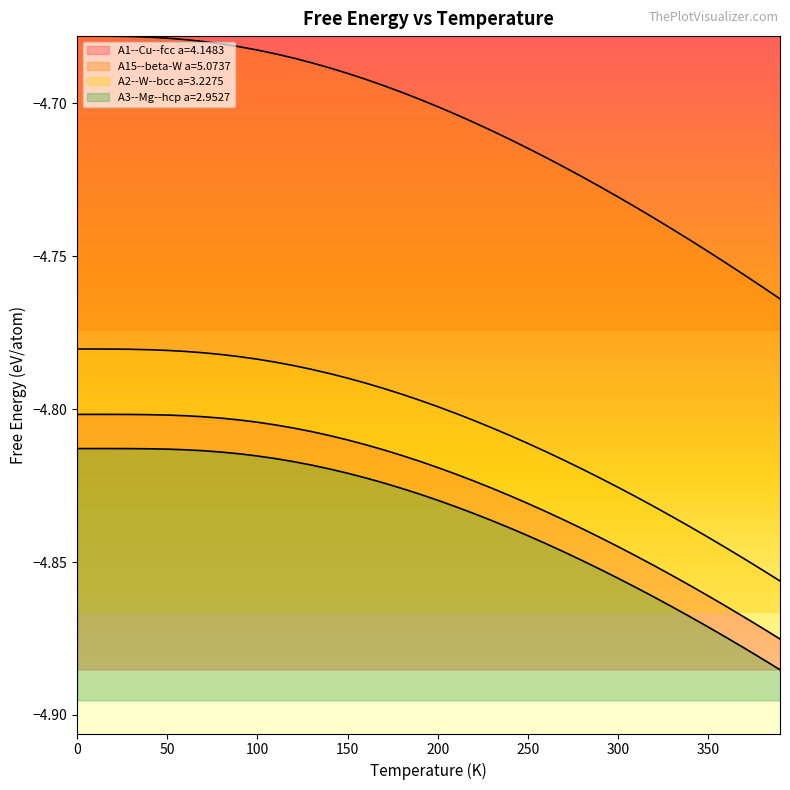

Reading right to left, what are all the values shown in this chart?

A1--Cu--fcc a=4.1483: -4.9	-4.9	-4.9	-4.9	-4.9	-4.9	-4.9	-4.9	-4.8	-4.8	-4.8	-4.8	-4.8	-4.8	-4.8	-4.8	-4.8	-4.8	-4.8	-4.8	-4.8	-4.8	-4.8	-4.8	-4.8	-4.8	-4.8	-4.8	-4.8	-4.8	-4.8	-4.8	-4.8	-4.8	-4.8	-4.8	-4.8	-4.8	-4.8	-4.8
A15--beta-W a=5.0737: -4.8	-4.8	-4.8	-4.8	-4.7	-4.7	-4.7	-4.7	-4.7	-4.7	-4.7	-4.7	-4.7	-4.7	-4.7	-4.7	-4.7	-4.7	-4.7	-4.7	-4.7	-4.7	-4.7	-4.7	-4.7	-4.7	-4.7	-4.7	-4.7	-4.7	-4.7	-4.7	-4.7	-4.7	-4.7	-4.7	-4.7	-4.7	-4.7	-4.7
A2--W--bcc a=3.2275: -4.9	-4.9	-4.8	-4.8	-4.8	-4.8	-4.8	-4.8	-4.8	-4.8	-4.8	-4.8	-4.8	-4.8	-4.8	-4.8	-4.8	-4.8	-4.8	-4.8	-4.8	-4.8	-4.8	-4.8	-4.8	-4.8	-4.8	-4.8	-4.8	-4.8	-4.8	-4.8	-4.8	-4.8	-4.8	-4.8	-4.8	-4.8	-4.8	-4.8
A3--Mg--hcp a=2.9527: -4.9	-4.9	-4.9	-4.9	-4.9	-4.9	-4.9	-4.9	-4.9	-4.9	-4.9	-4.8	-4.8	-4.8	-4.8	-4.8	-4.8	-4.8	-4.8	-4.8	-4.8	-4.8	-4.8	-4.8	-4.8	-4.8	-4.8	-4.8	-4.8	-4.8	-4.8	-4.8	-4.8	-4.8	-4.8	-4.8	-4.8	-4.8	-4.8	-4.8